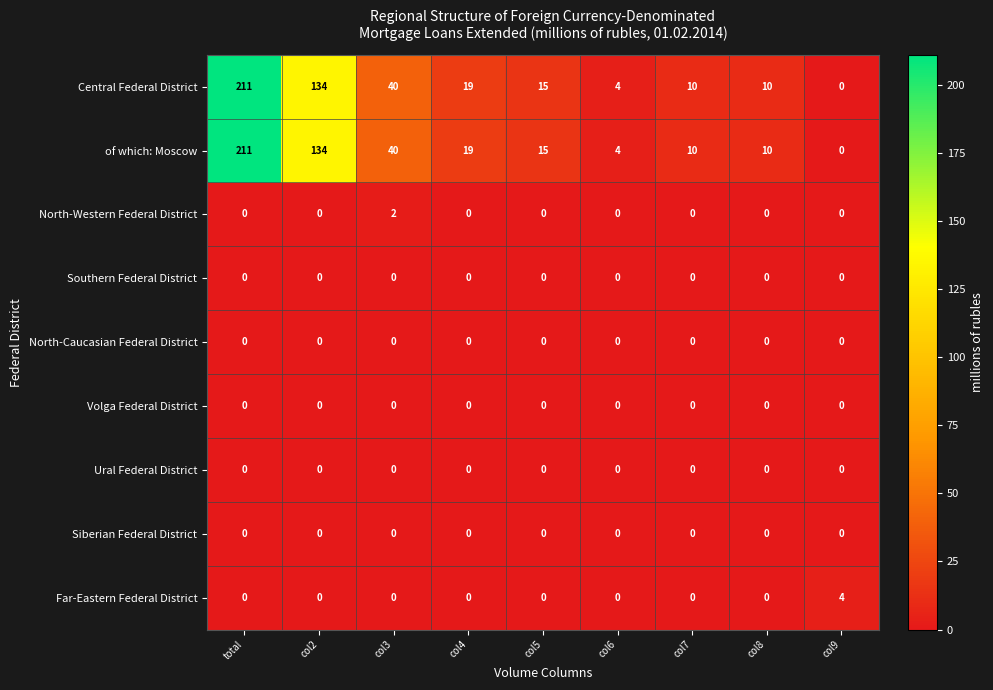

What is the total value across all series at total?

422